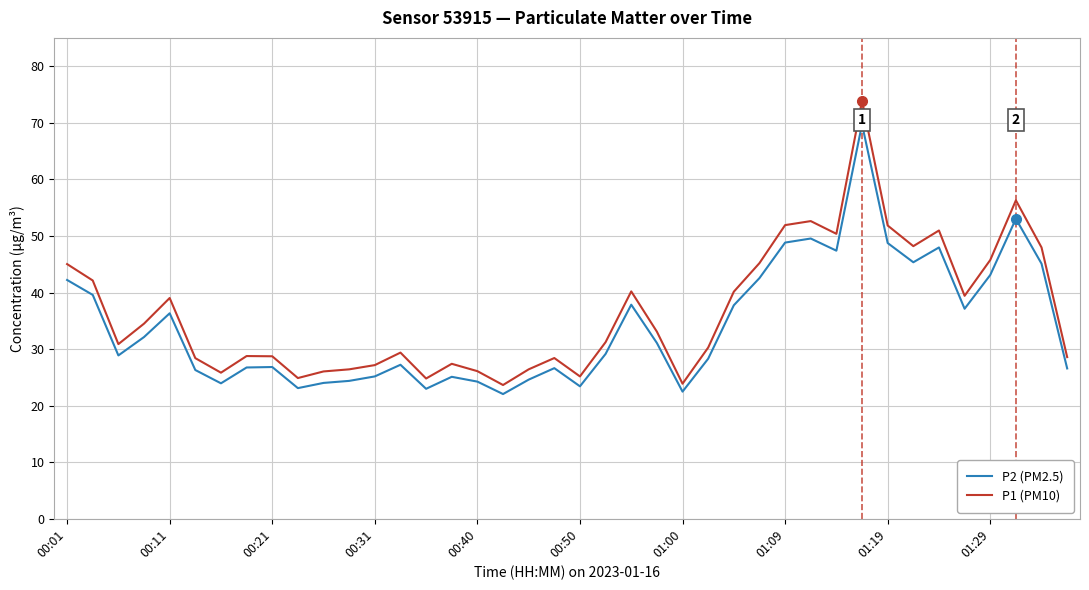

Which series has the largest range (max minus min)?

P1 (PM10)